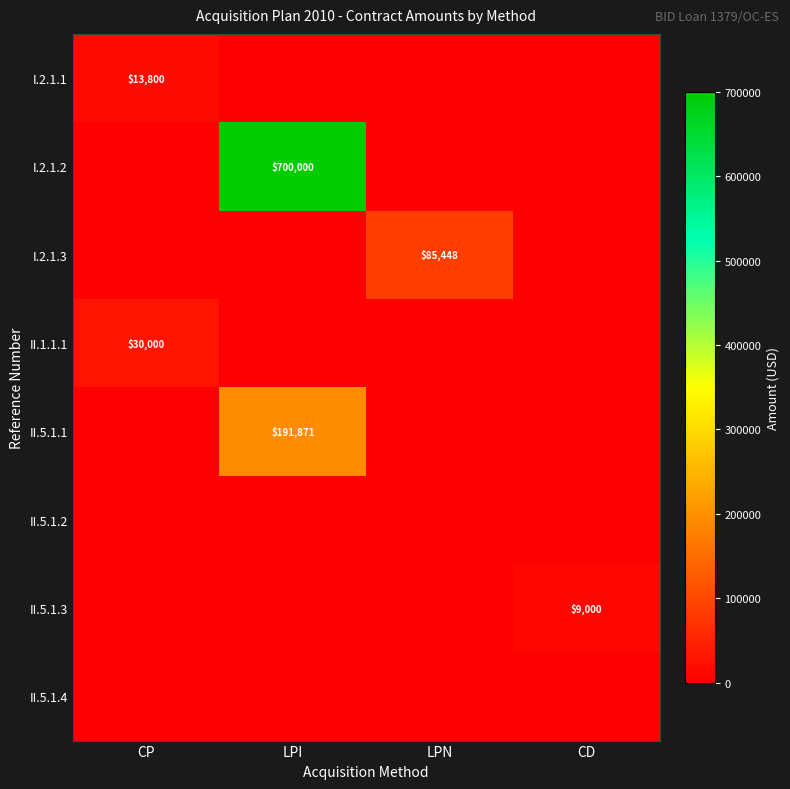

The value of I.2.1.1 at CP is 21447. True or false?

False